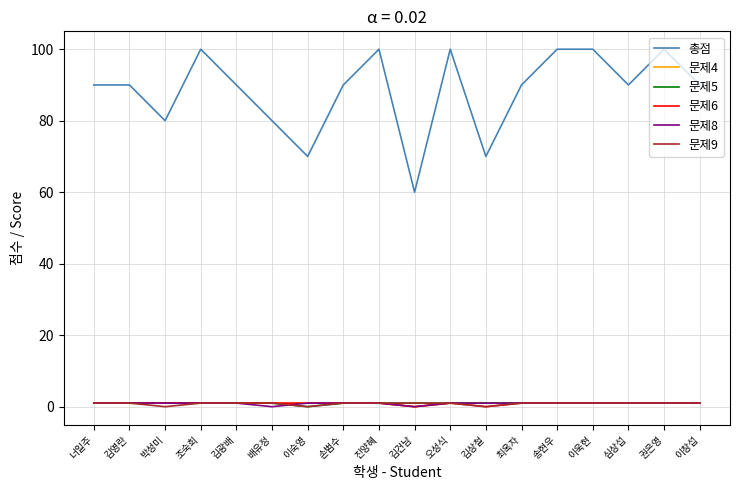

Is the value of 총점 at 진양혜 greater than the value of 문제8 at 이숙영?

Yes